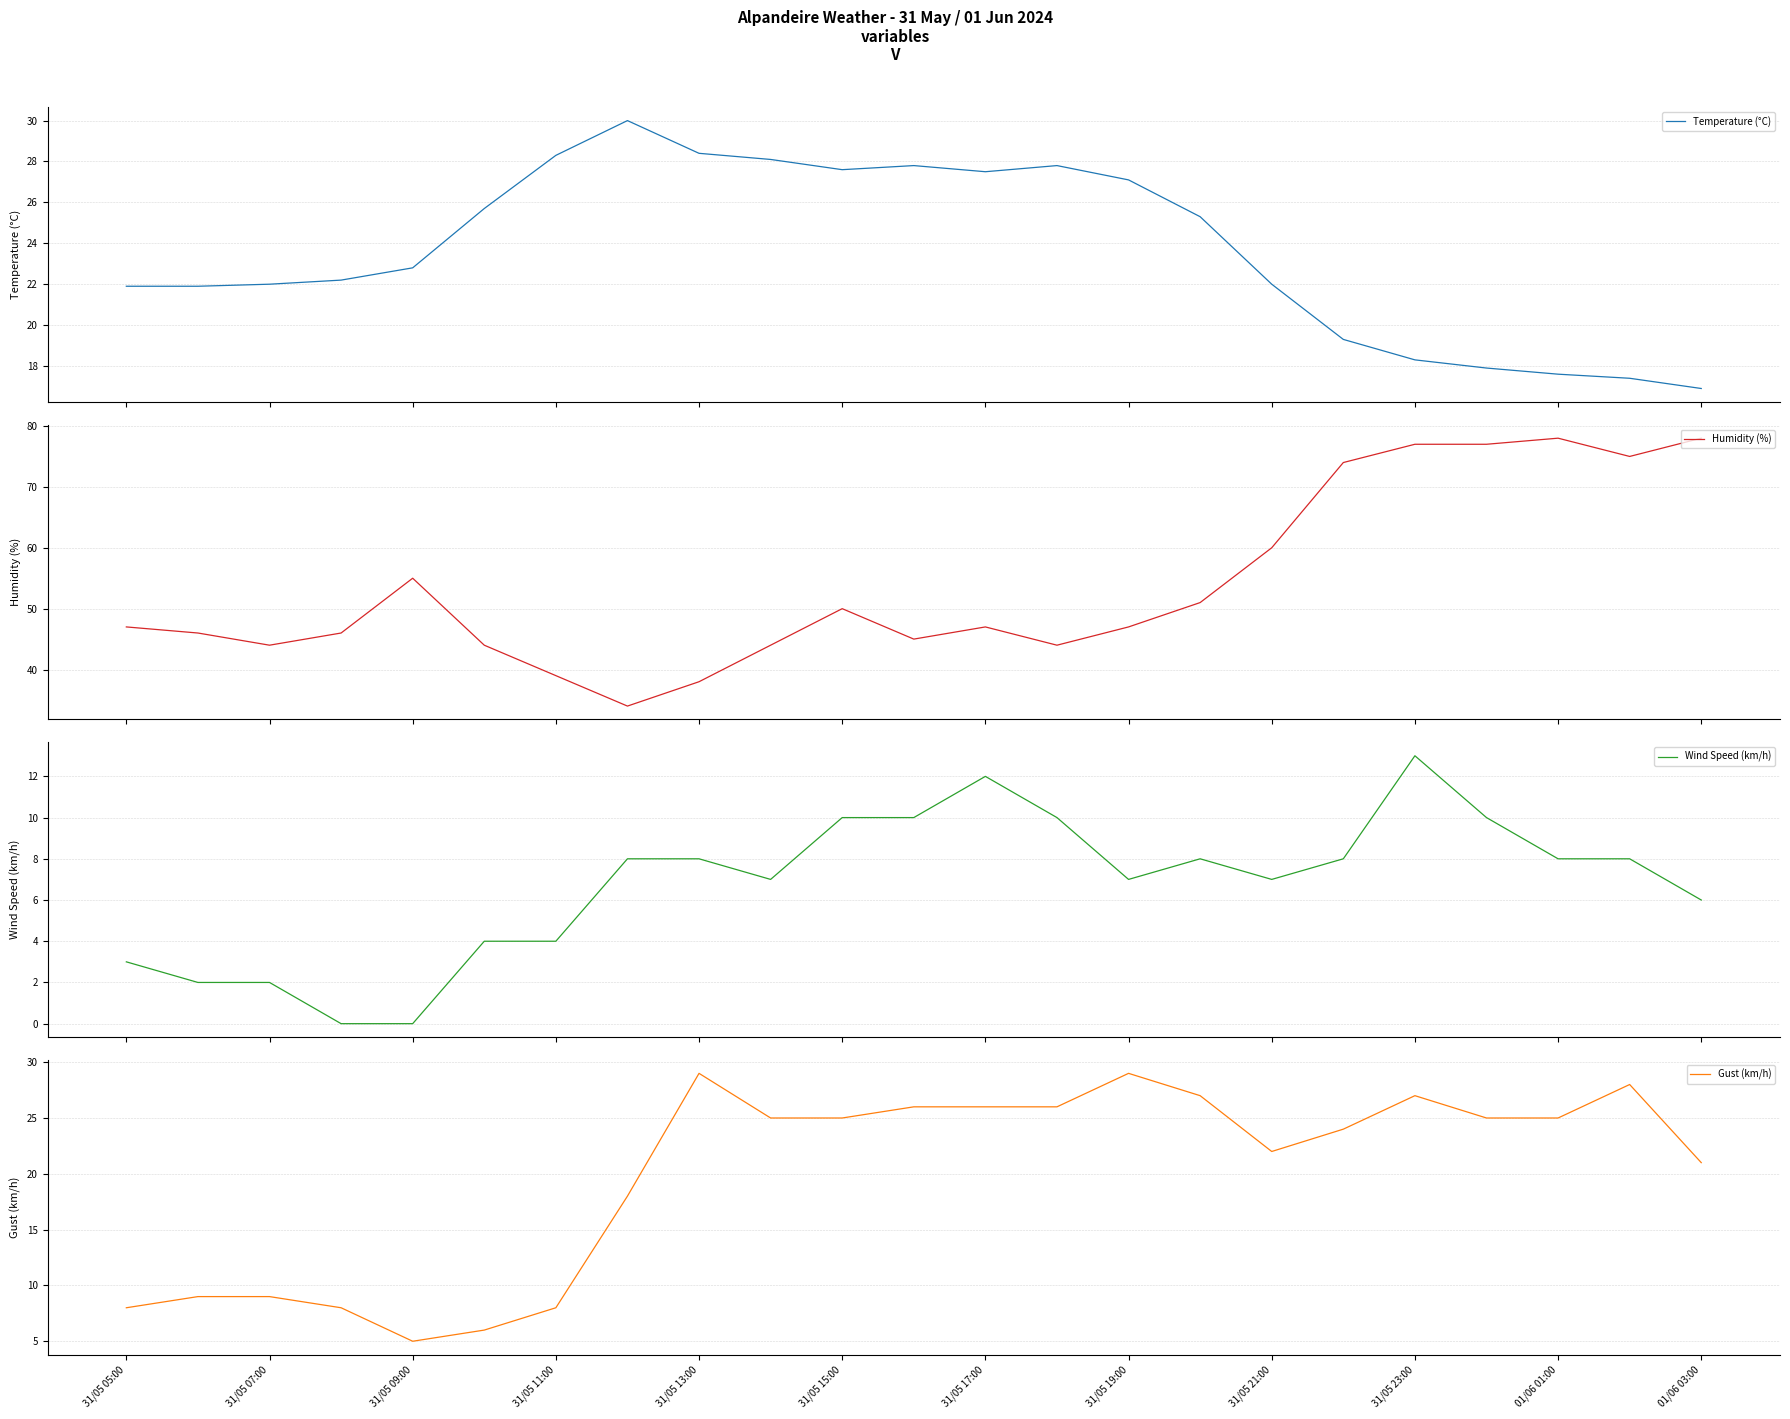

True or false: Gust (km/h) has a value of 29 at 31/05 13:00.

True